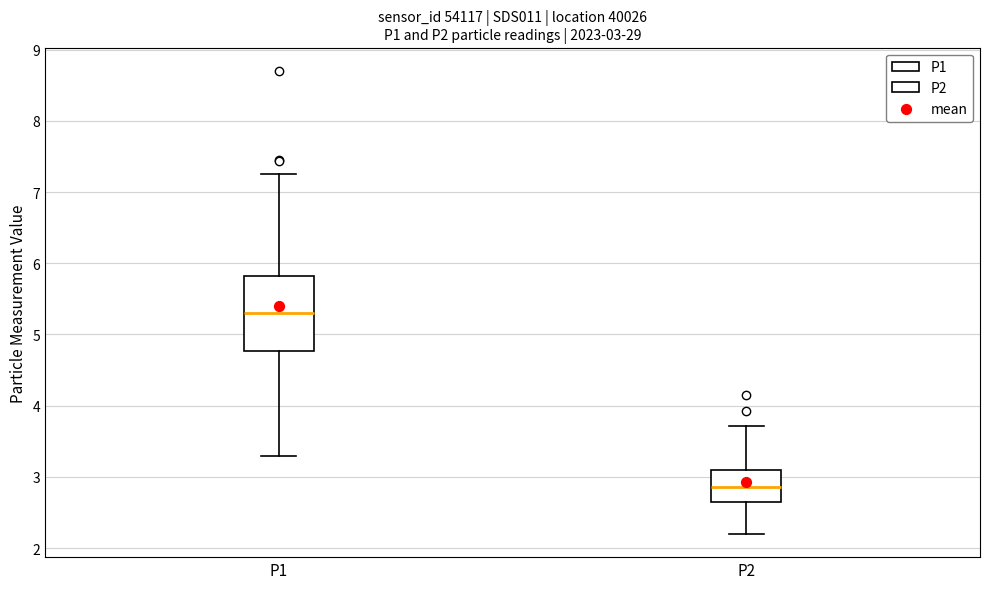

Which box's median line is the highest?

P1